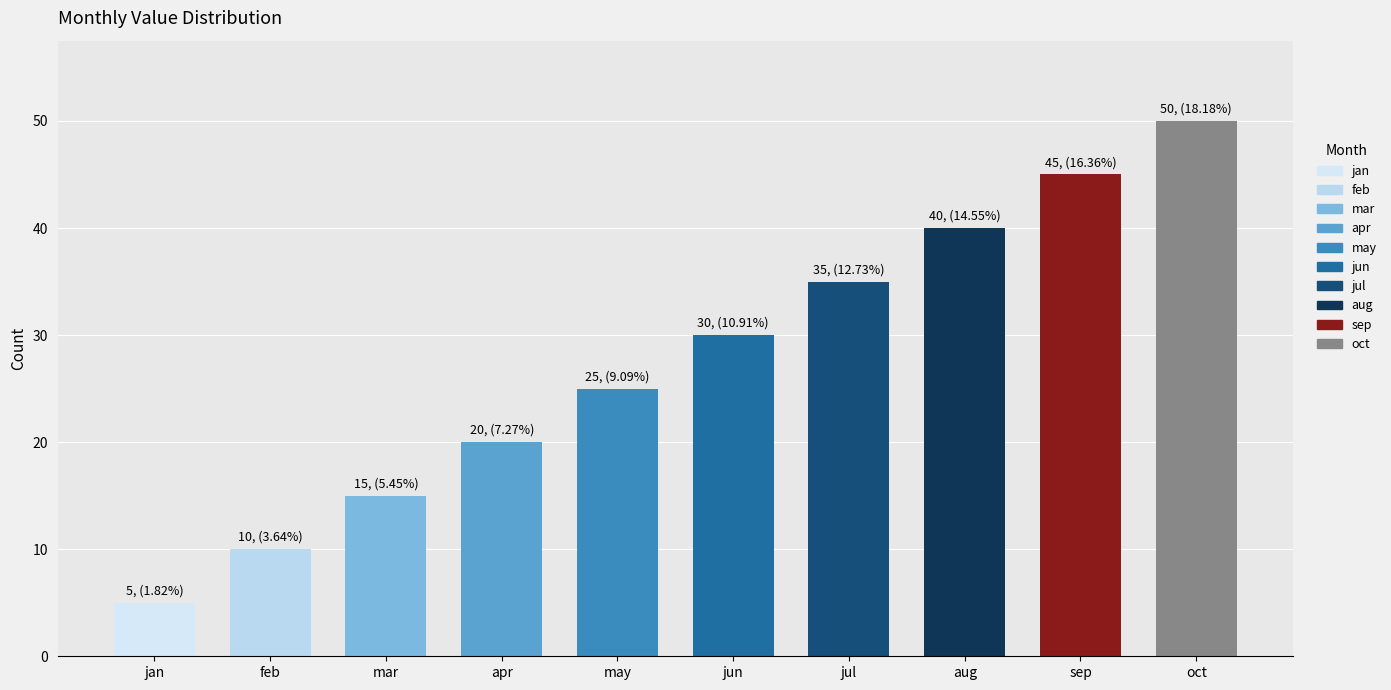

Are the bars grouped side by side (vs. stacked)?

No